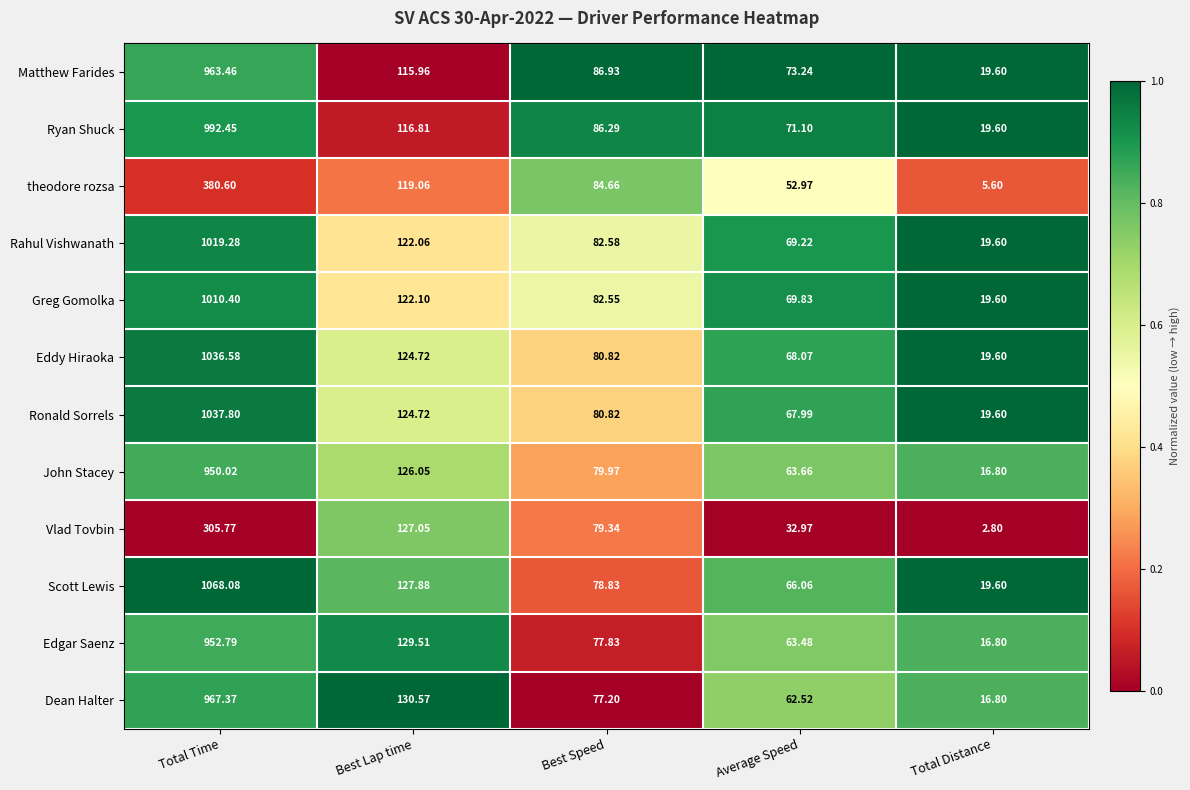

What is the spread (max minus min) of values at Total Time?

762.3